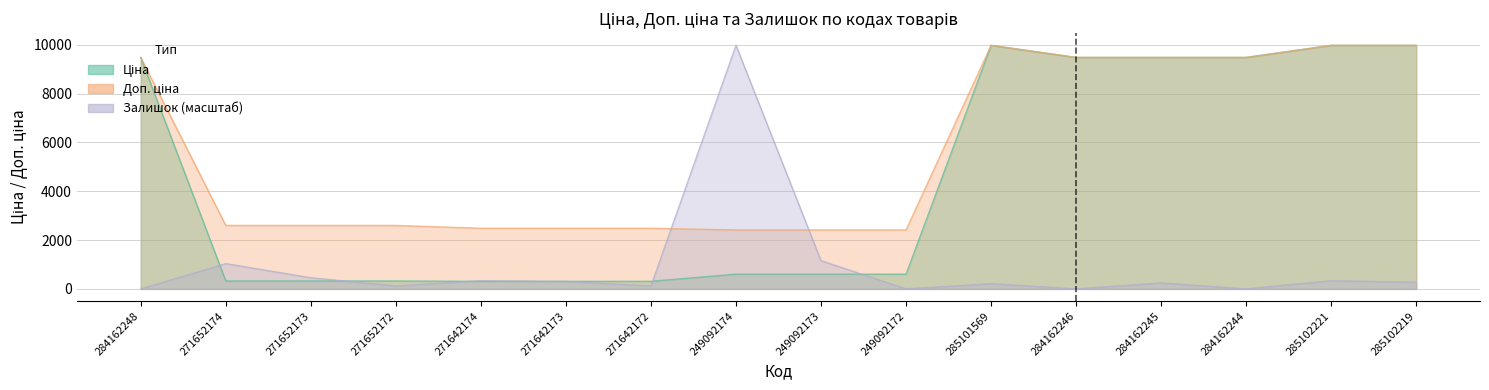

What is the average value of the Доп. ціна series?

5645.7